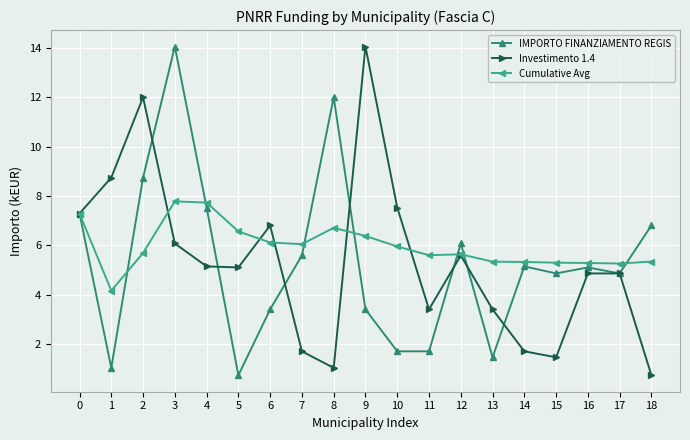

What is the sum of all IMPORTO FINANZIAMENTO REGIS values?

101.5